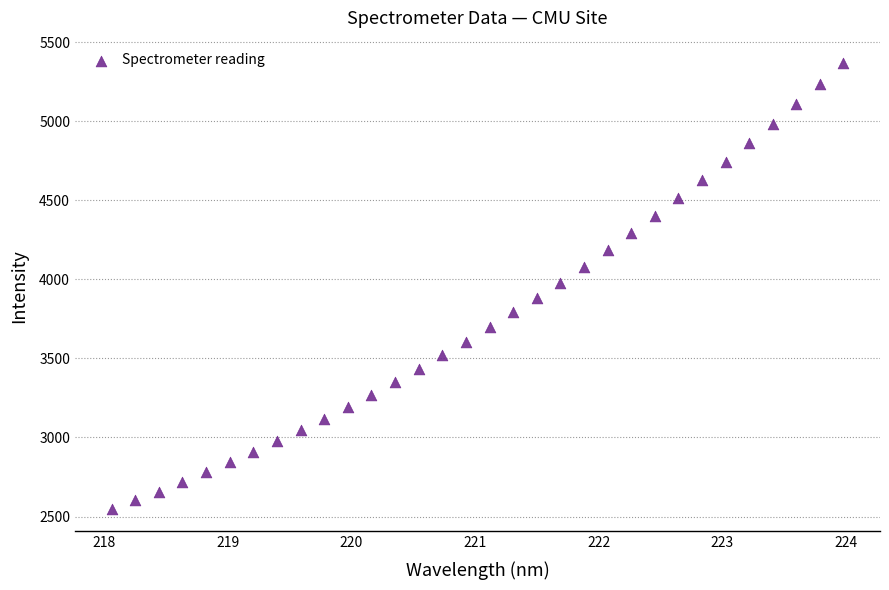

What is the range of X values (max minus min)?

5.9